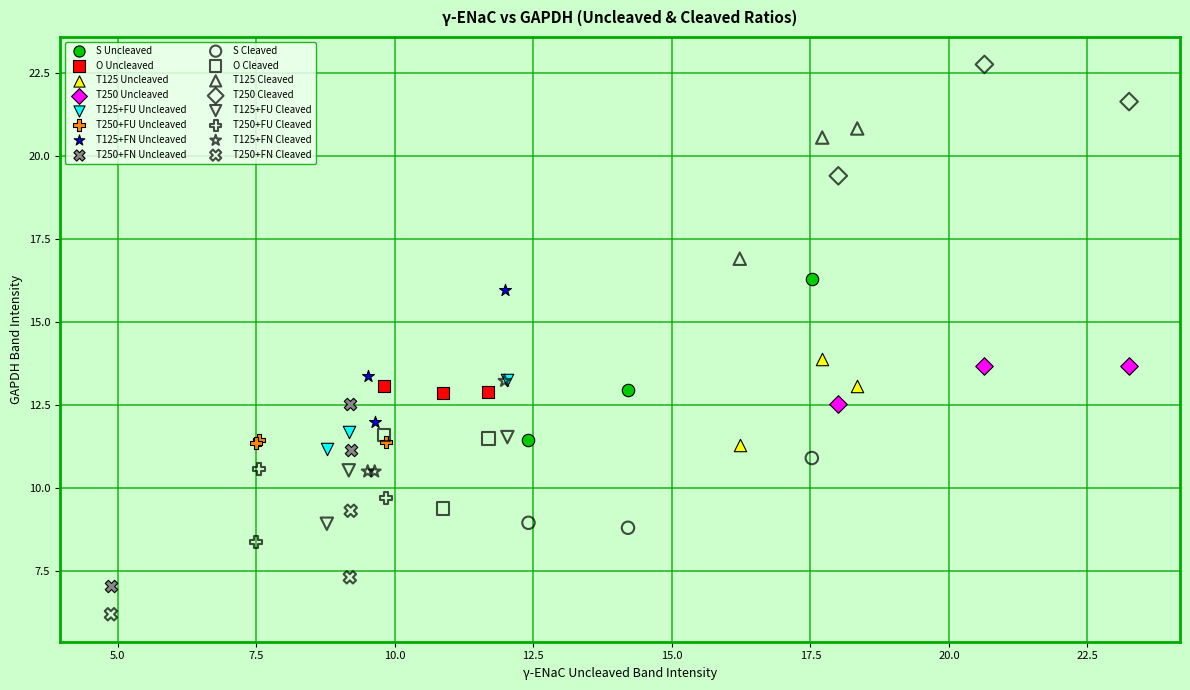

Which series reaches the minimum Y coordinate?

T250+FN Cleaved